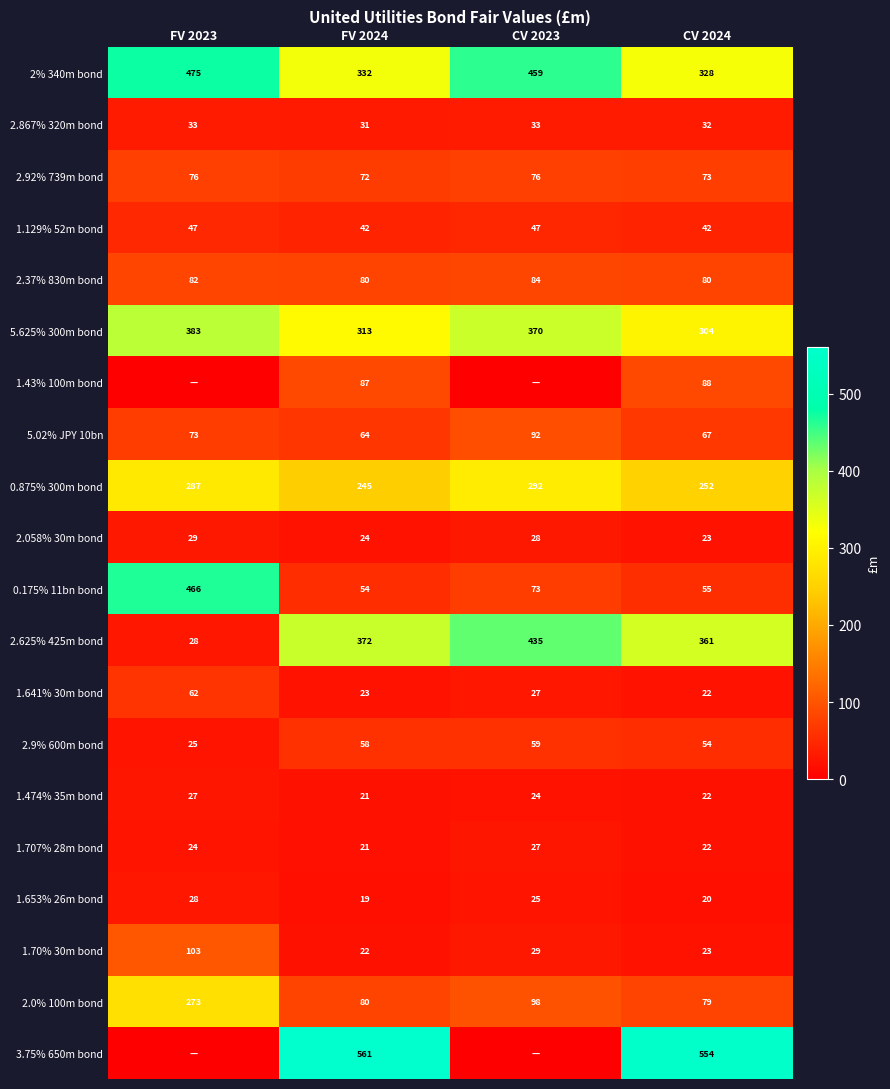

What is the difference between the highest and lowest values at FV 2024?

542